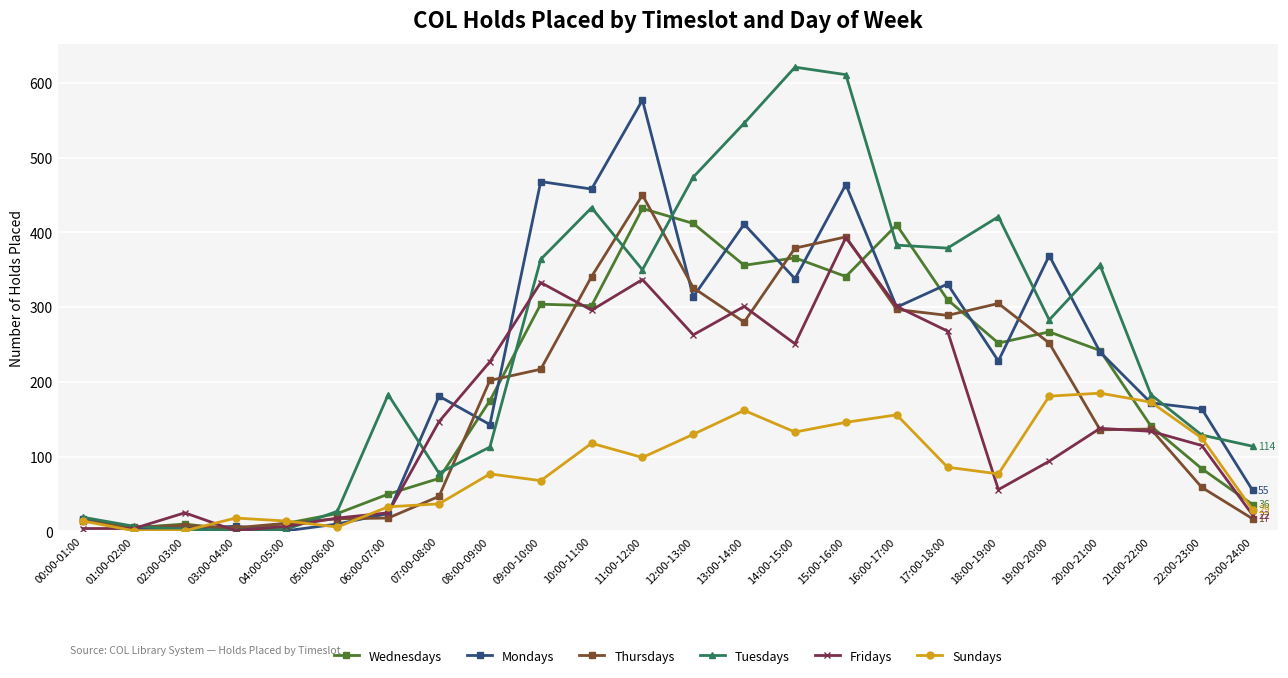

Which series has the largest range (max minus min)?

Tuesdays